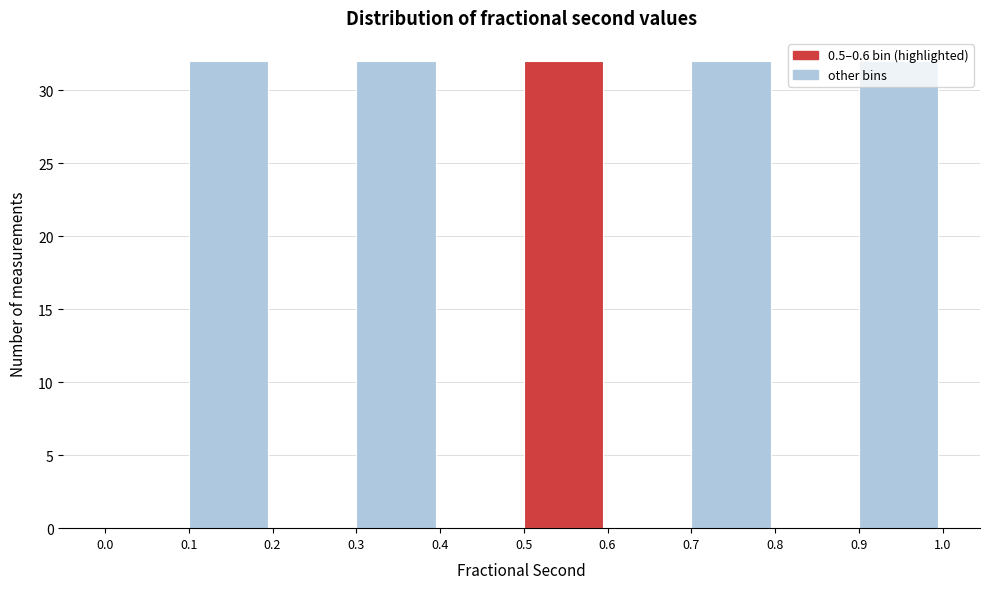

Reading left to right, list every bar in this chart as the range it spans on the x-axis followed by its height. The values are not printed on the chart, so give them approximately, as read against the axis.

0.0 to 0.1: 0
0.1 to 0.2: 32
0.2 to 0.3: 0
0.3 to 0.4: 32
0.4 to 0.5: 0
0.5 to 0.6: 32
0.6 to 0.7: 0
0.7 to 0.8: 32
0.8 to 0.9: 0
0.9 to 1.0: 32